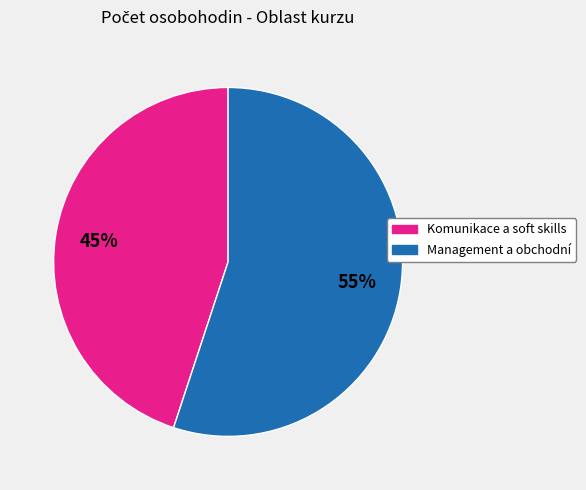

To the nearest percent, what is the difference between the largest and smallest slice percentages?

10%